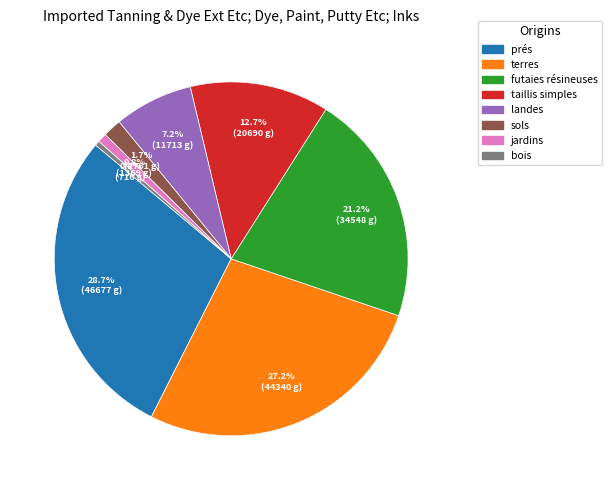

Is there a majority slice in this chart?

No